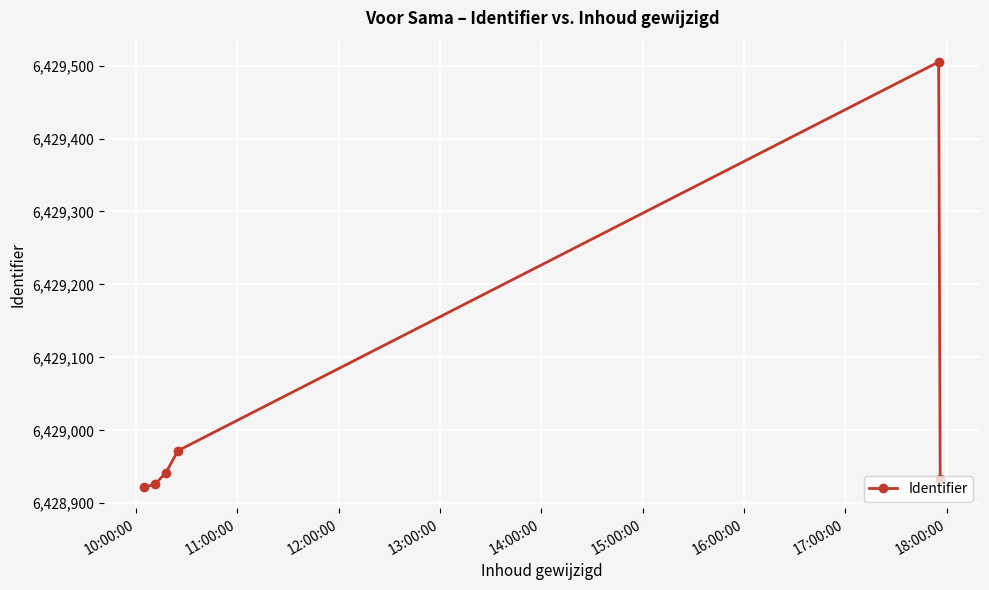

How many points are higher than both their immediate neighbors (excluding endpoints)?

1